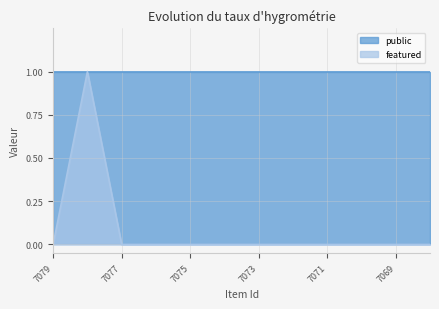

List the labels in order of value, largest first.

7078, 7079, 7077, 7076, 7075, 7074, 7073, 7072, 7071, 7070, 7069, 7068